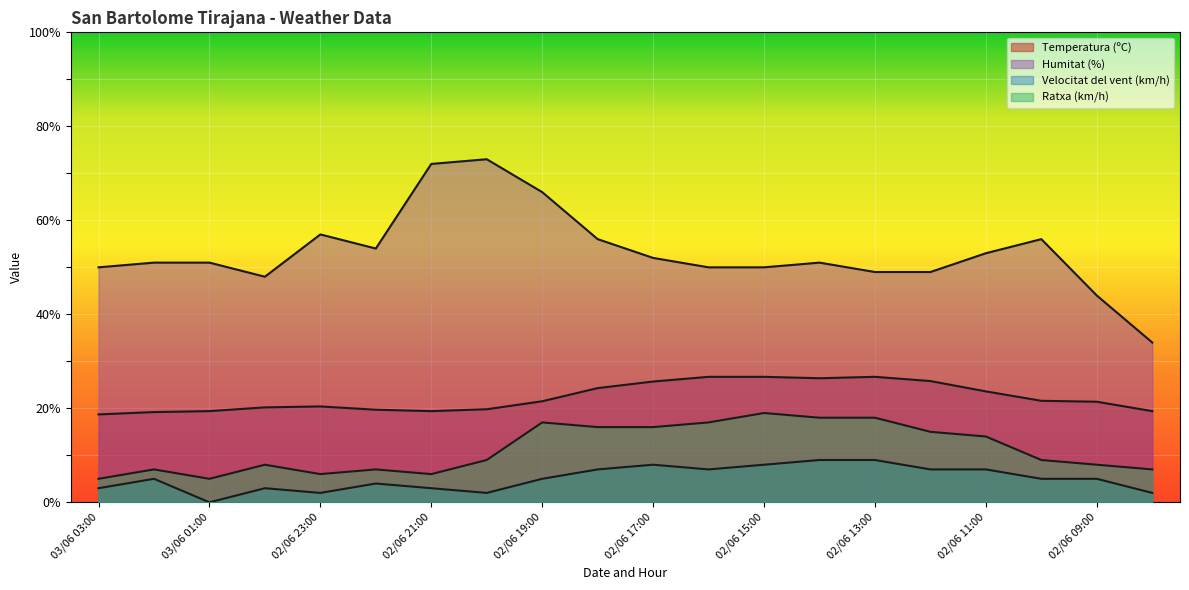

List the labels in order of Humitat (%) value, smallest first.

02/06 08:00, 02/06 09:00, 03/06 00:00, 02/06 13:00, 02/06 12:00, 03/06 03:00, 02/06 16:00, 02/06 15:00, 03/06 02:00, 03/06 01:00, 02/06 14:00, 02/06 17:00, 02/06 11:00, 02/06 22:00, 02/06 18:00, 02/06 10:00, 02/06 23:00, 02/06 19:00, 02/06 21:00, 02/06 20:00